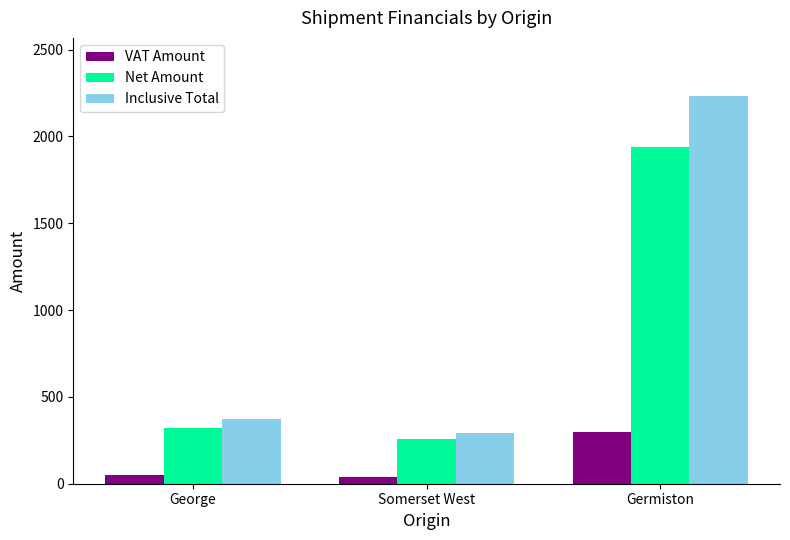

What is the difference between the maximum and minimum values in the VAT Amount series?

257.4